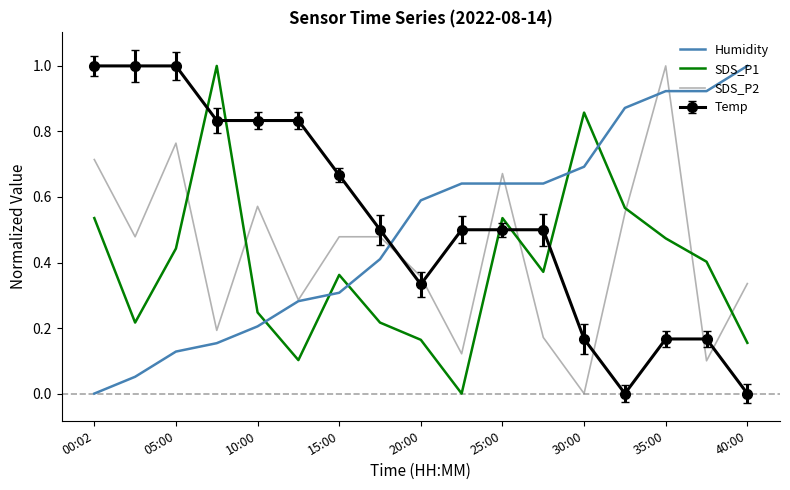

True or false: Temp and SDS_P1 intersect in this chart.

True